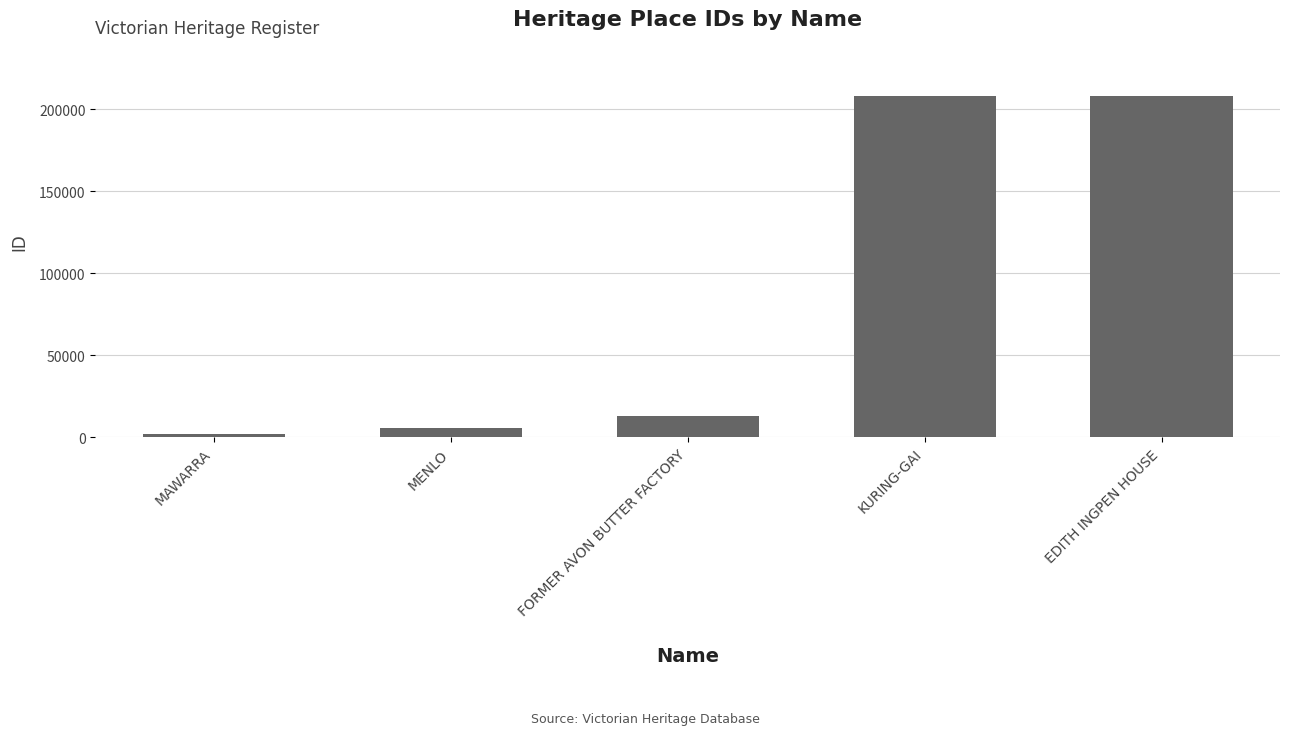

What is the average value?

87401